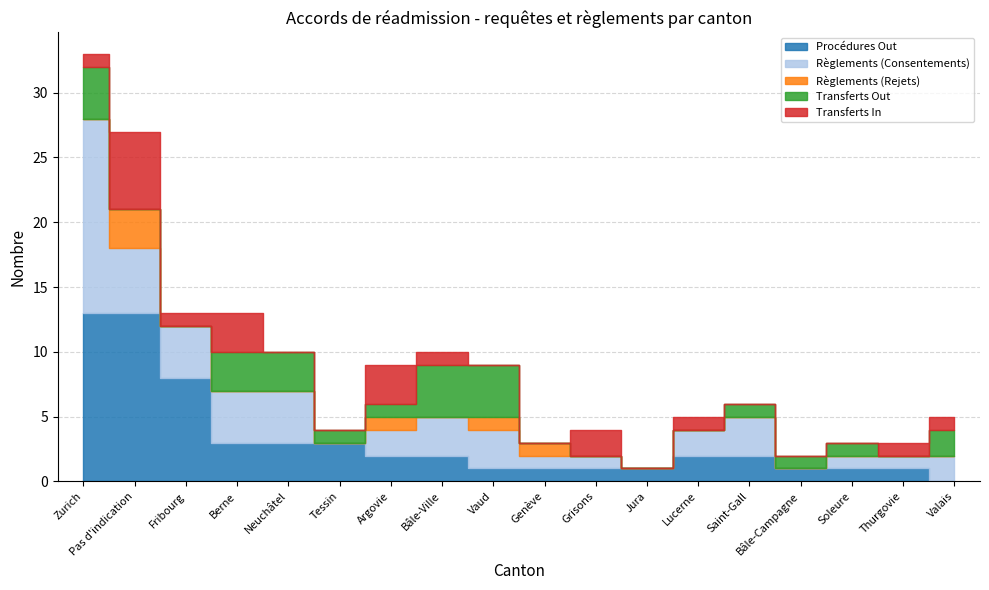

True or false: Règlements (Rejets) and Transferts In cross at least once.

True